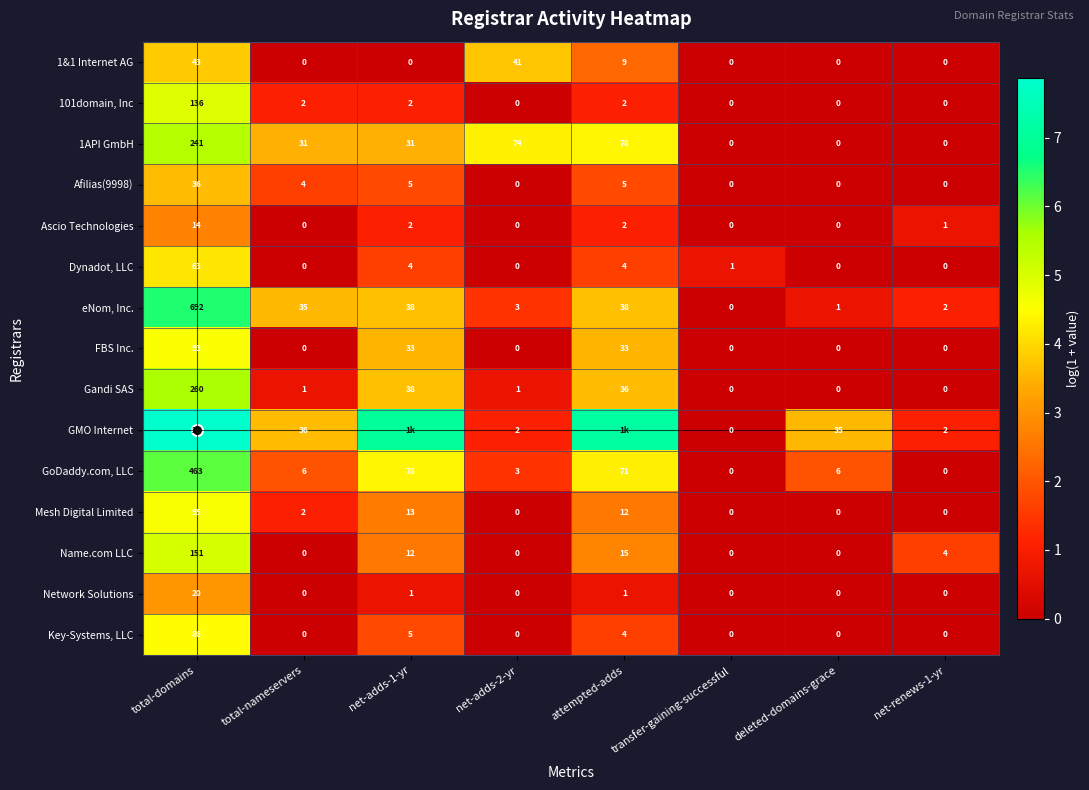

Rank the series by their maximum value, from highest to lowest.

GMO Internet, eNom, Inc., GoDaddy.com, LLC, Gandi SAS, 1API GmbH, Name.com LLC, 101domain, Inc, Mesh Digital Limited, FBS Inc., Key-Systems, LLC, Dynadot, LLC, 1&1 Internet AG, Afilias(9998), Network Solutions, Ascio Technologies